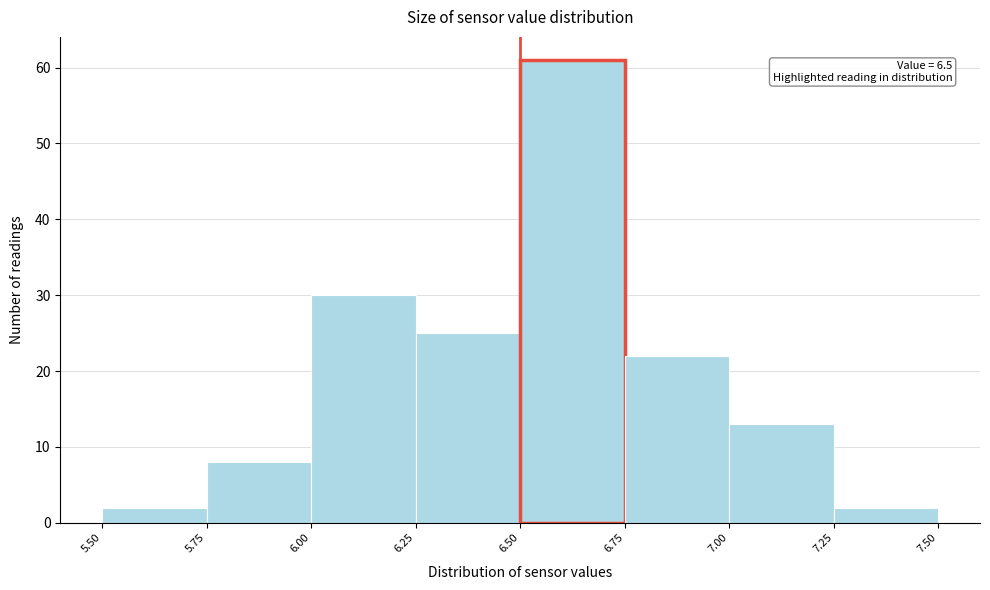

Which range on the x-axis has the tallest bar?

6.50 to 6.75